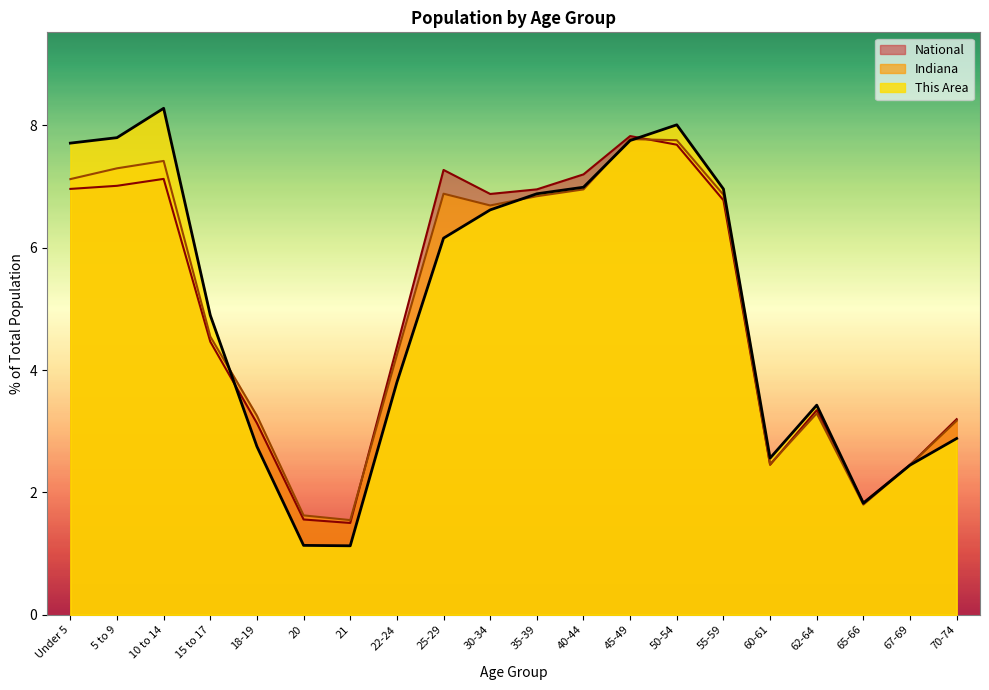

At which category does This Area reach its first local peak?

10 to 14